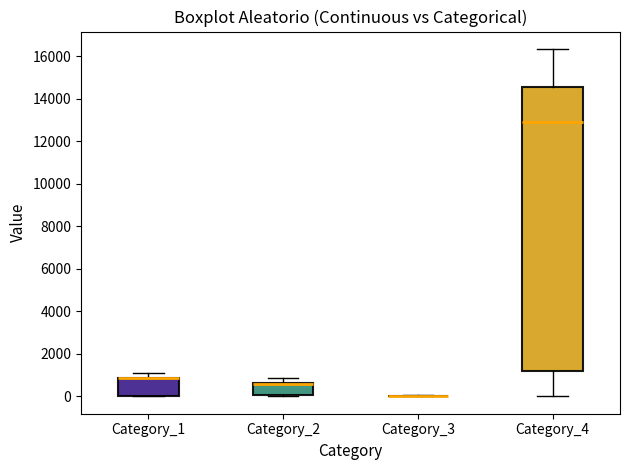

Reading left to right, read every box against the y-axis: the position of its median line, the range the box covers, and the ends of its whiskers. The values are not printed on the chart, so give them approximately, as read against the axis.

Category_1: median 800 (drawn on the box's upper edge), box 0 to 800, whiskers 0 to 1000
Category_2: median 600 (drawn on the box's upper edge), box 0 to 600, whiskers 0 to 800
Category_3: box collapsed to a line at 0, whiskers 0 to 0
Category_4: median 13000, box 1200 to 14600, whiskers 0 to 16400